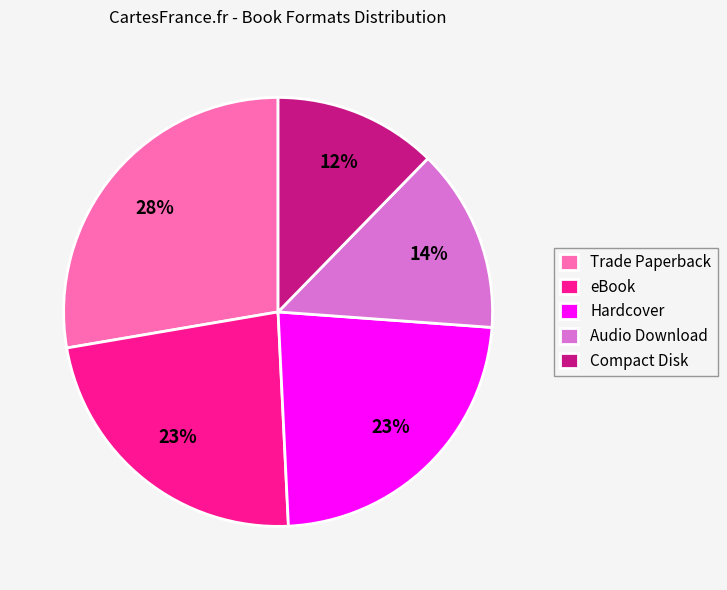

The Hardcover slice represents 23% of the pie. True or false?

True